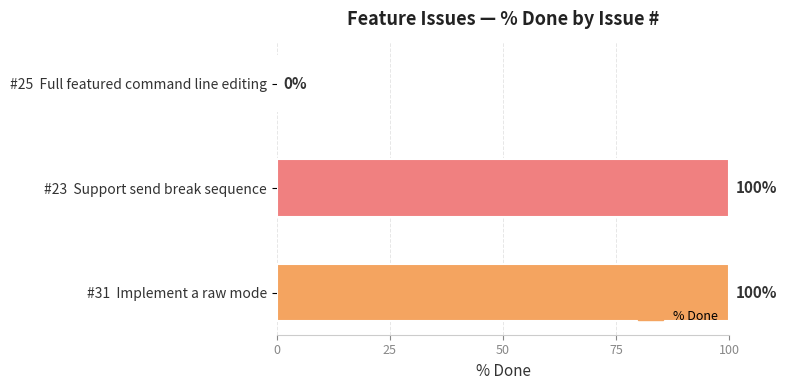

What is the change in value from #25  Full featured command line editing to #31  Implement a raw mode?

+100